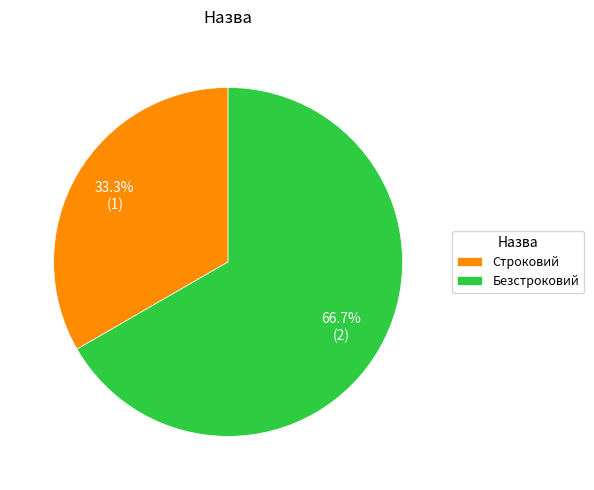

Count the number of slices in the pie.

2